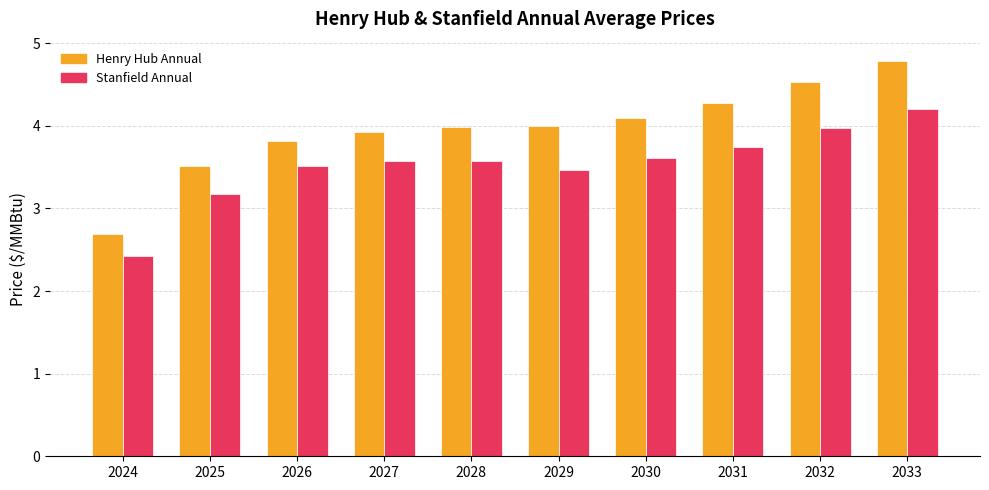

What is the lowest value of the Henry Hub Annual series?

2.7